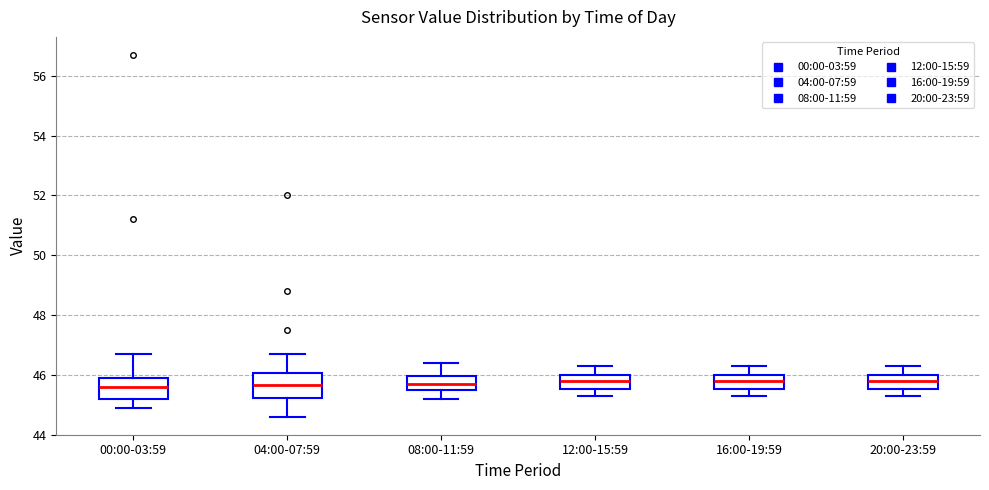

Where does the median line of the box for 16:00-19:59 sit on the y-axis? The values are not printed on the chart, so give them approximately, as read against the axis.

45.8